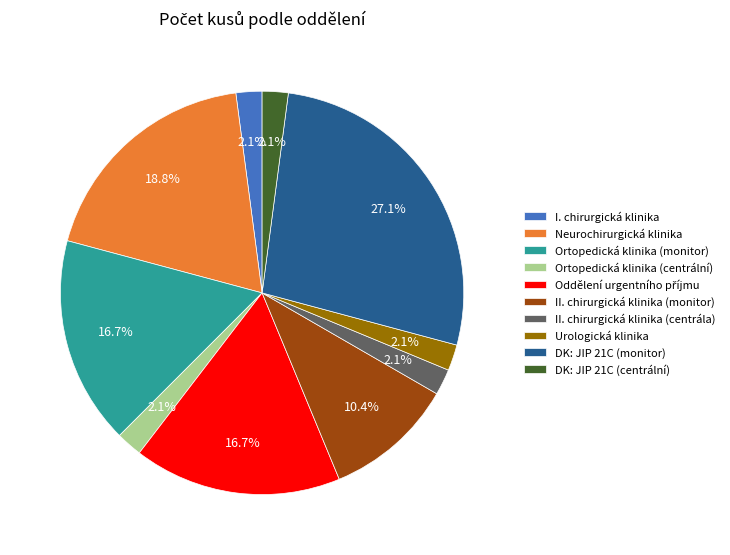

What is the largest slice in the pie chart?

DK: JIP 21C (monitor)